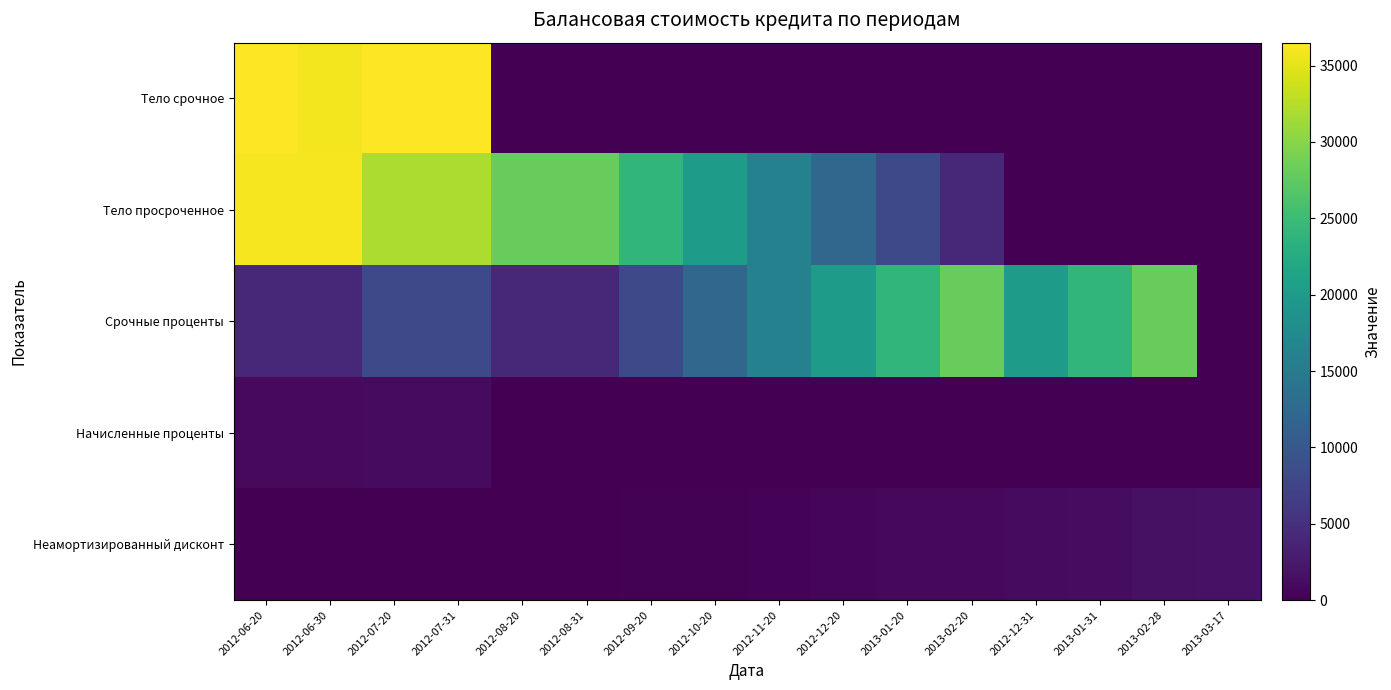

Reading right to left, what are all the values shown in this chart?

Тело срочное: 2013-03-17=0.0	2013-02-28=0.0	2013-01-31=0.0	2012-12-31=0.0	2013-02-20=0.0	2013-01-20=0.0	2012-12-20=0.0	2012-11-20=0.0	2012-10-20=0.0	2012-09-20=0.0	2012-08-31=0.0	2012-08-20=0.0	2012-07-31=36732.6	2012-07-20=36434.5	2012-06-30=35898.6	2012-06-20=36494.7
Тело просроченное: 2013-03-17=0.0	2013-02-28=0.0	2013-01-31=0.0	2012-12-31=0.0	2013-02-20=4000.0	2013-01-20=8000.0	2012-12-20=12000.0	2012-11-20=16000.0	2012-10-20=20000.0	2012-09-20=24000.0	2012-08-31=28000.0	2012-08-20=28000.0	2012-07-31=32000.0	2012-07-20=32000.0	2012-06-30=36000.0	2012-06-20=36000.0
Срочные проценты: 2013-03-17=0.0	2013-02-28=28000.0	2013-01-31=24000.0	2012-12-31=20000.0	2013-02-20=28000.0	2013-01-20=24000.0	2012-12-20=20000.0	2012-11-20=16000.0	2012-10-20=12000.0	2012-09-20=8000.0	2012-08-31=4000.0	2012-08-20=4000.0	2012-07-31=8000.0	2012-07-20=8000.0	2012-06-30=4000.0	2012-06-20=4000.0
Начисленные проценты: 2013-03-17=0.0	2013-02-28=34.9	2013-01-31=32.2	2012-12-31=28.2	2013-02-20=34.9	2013-01-20=32.2	2012-12-20=28.2	2012-11-20=23.3	2012-10-20=16.7	2012-09-20=0.0	2012-08-31=9.3	2012-08-20=0.0	2012-07-31=1136.1	2012-07-20=1136.1	2012-06-30=861.1	2012-06-20=861.1
Неамортизированный дисконт: 2013-03-17=1747.2	2013-02-28=1613.9	2013-01-31=1280.6	2012-12-31=1127.8	2013-02-20=850.0	2013-01-20=727.8	2012-12-20=505.6	2012-11-20=422.2	2012-10-20=255.6	2012-09-20=194.4	2012-08-31=55.6	2012-08-20=0.0	2012-07-31=0.0	2012-07-20=0.0	2012-06-30=0.0	2012-06-20=0.0